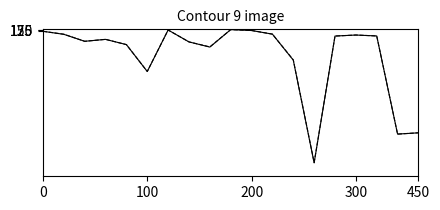

How many lines are shown in the chart?

2